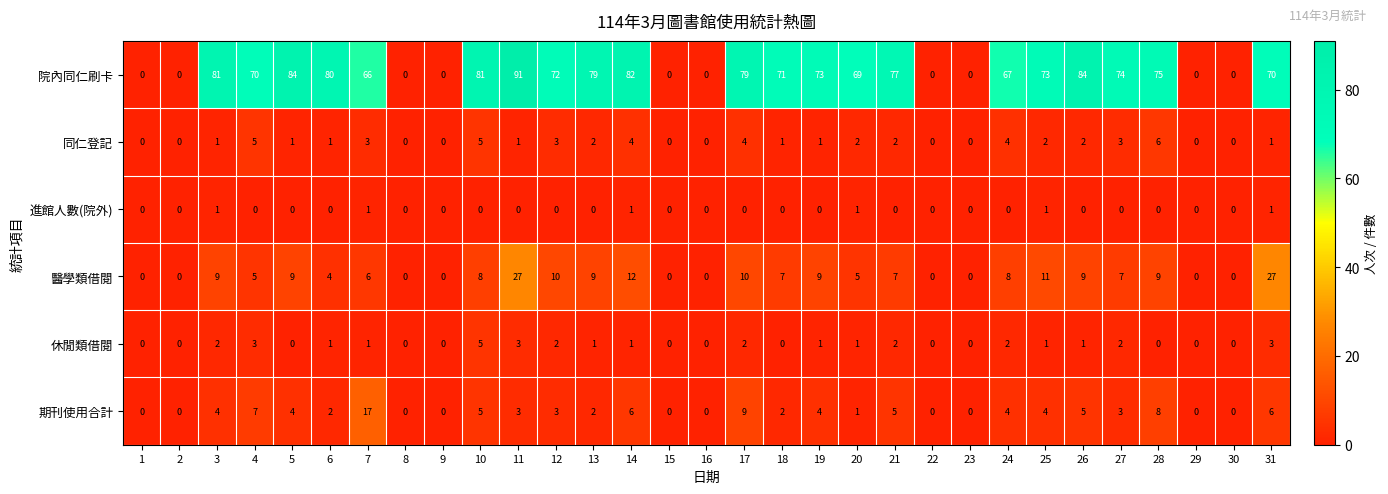

At which label does 院內同仁刷卡 first exceed 71?

3